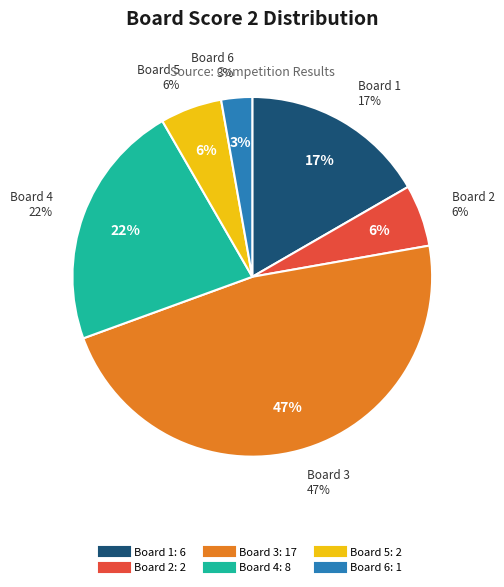

Approximately how many times larger is the value at Board 2 compared to Board 4?

0.2